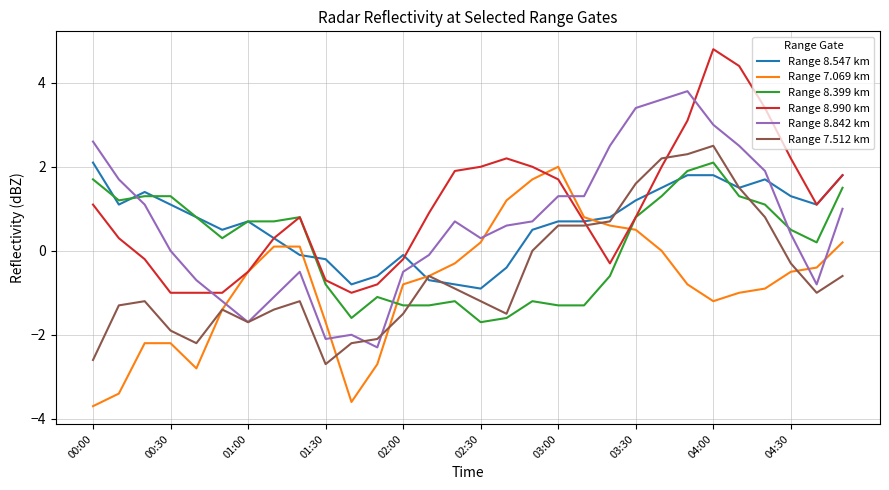

What is the smallest value displayed?

-3.7